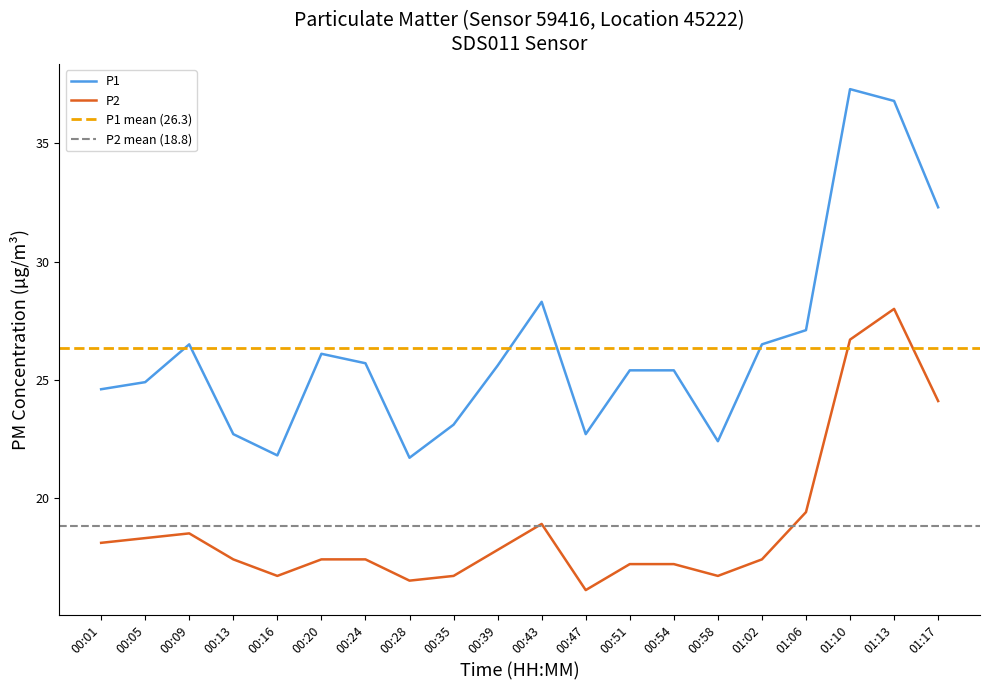

What is the difference between the maximum and second lowest values in the P1 series?

15.5